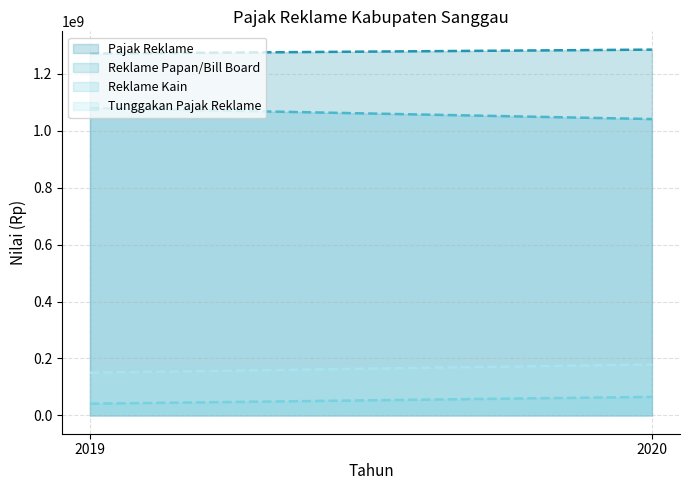

What is the maximum value for Pajak Reklame?

1284558716